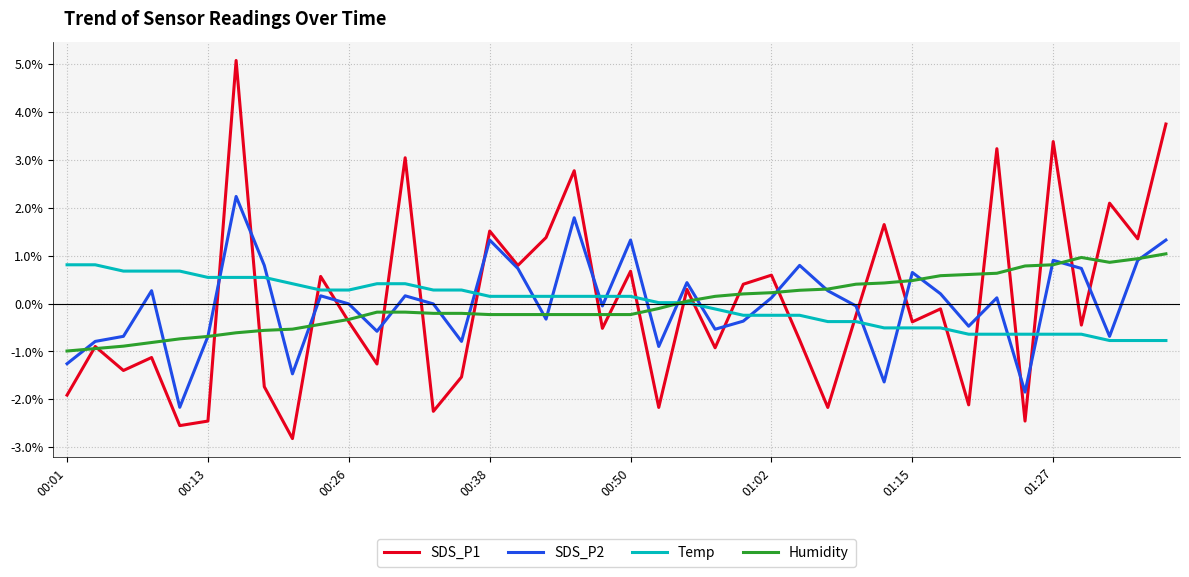

Does the chart have visible grid lines?

Yes